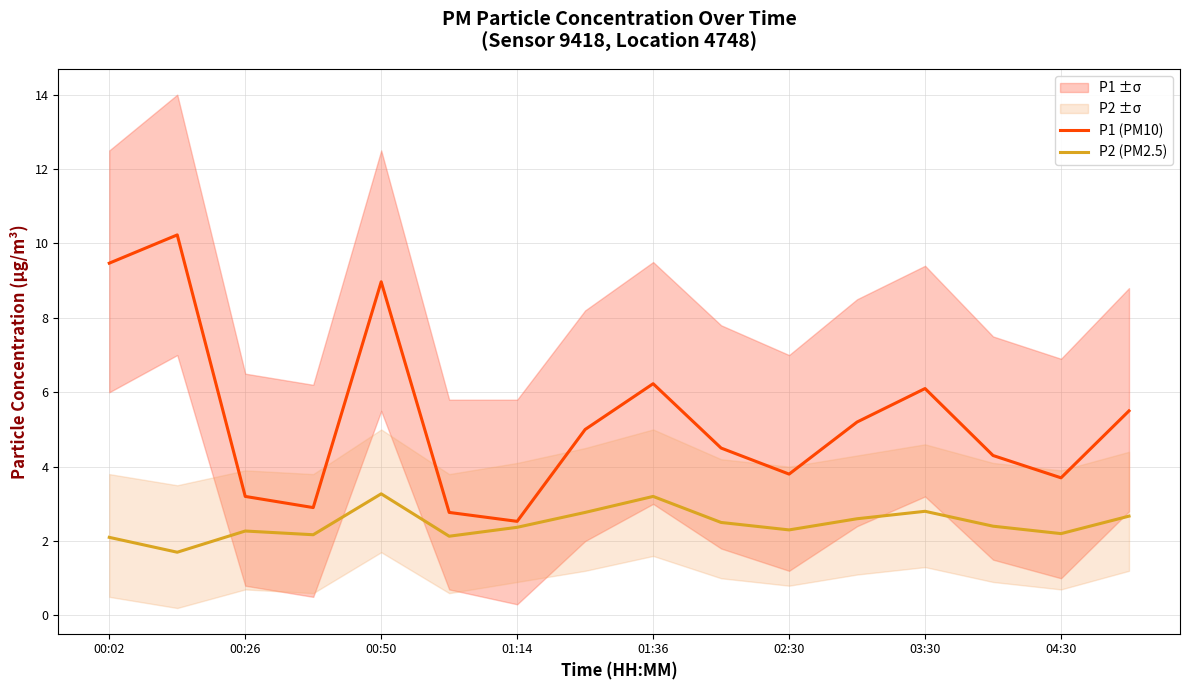

True or false: P1 (PM10) has a value of 6.2 at 01:36.

True